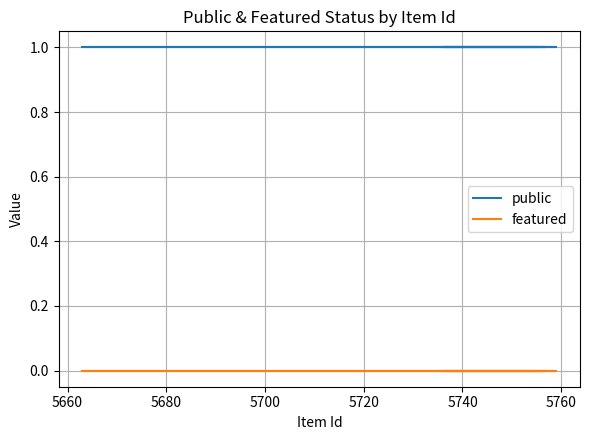

At how many categories does at least one series exceed 0?

12